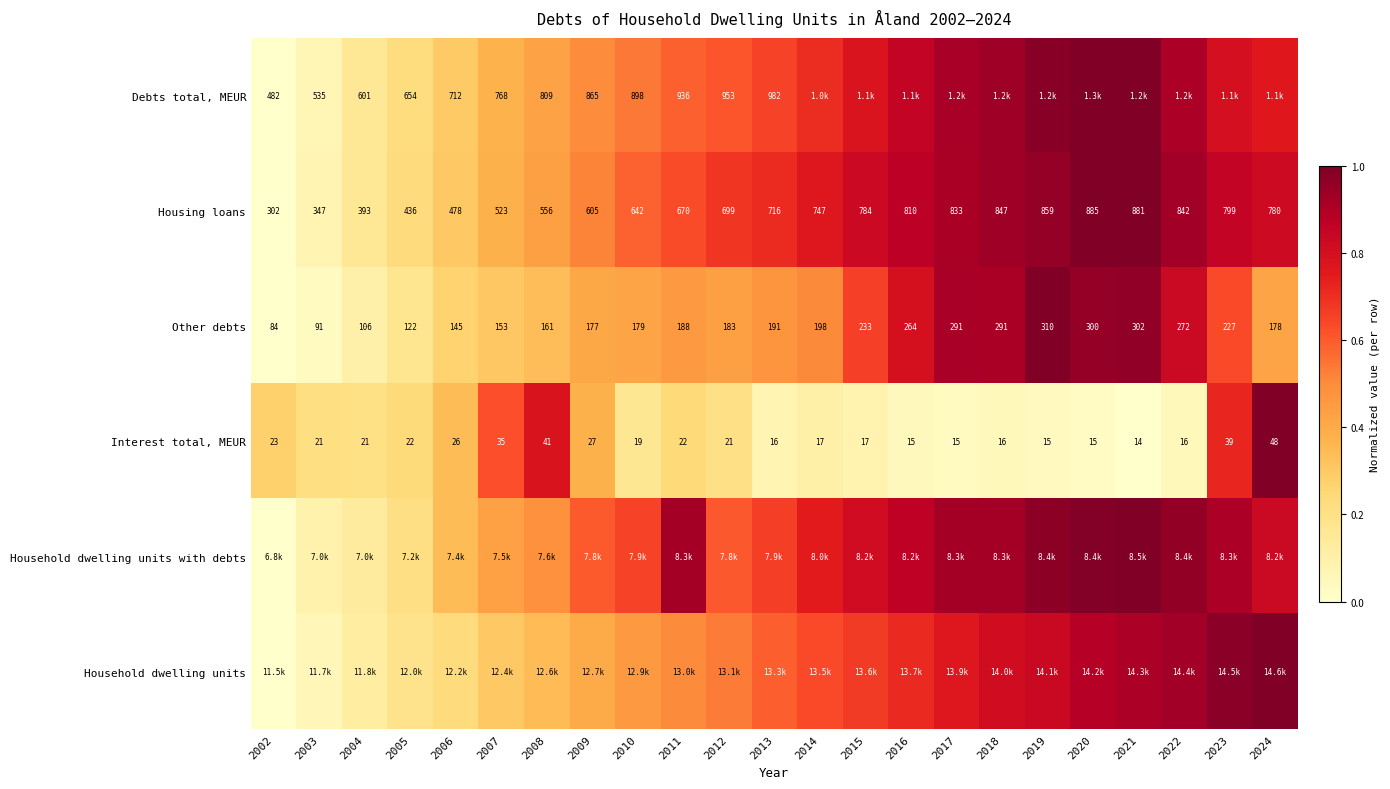

How many series are shown in this chart?

6